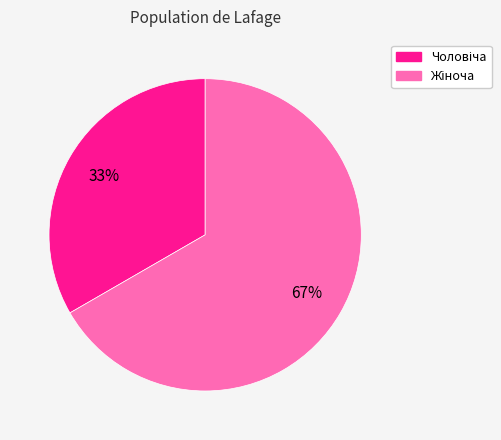

Is there a majority slice in this chart?

Yes